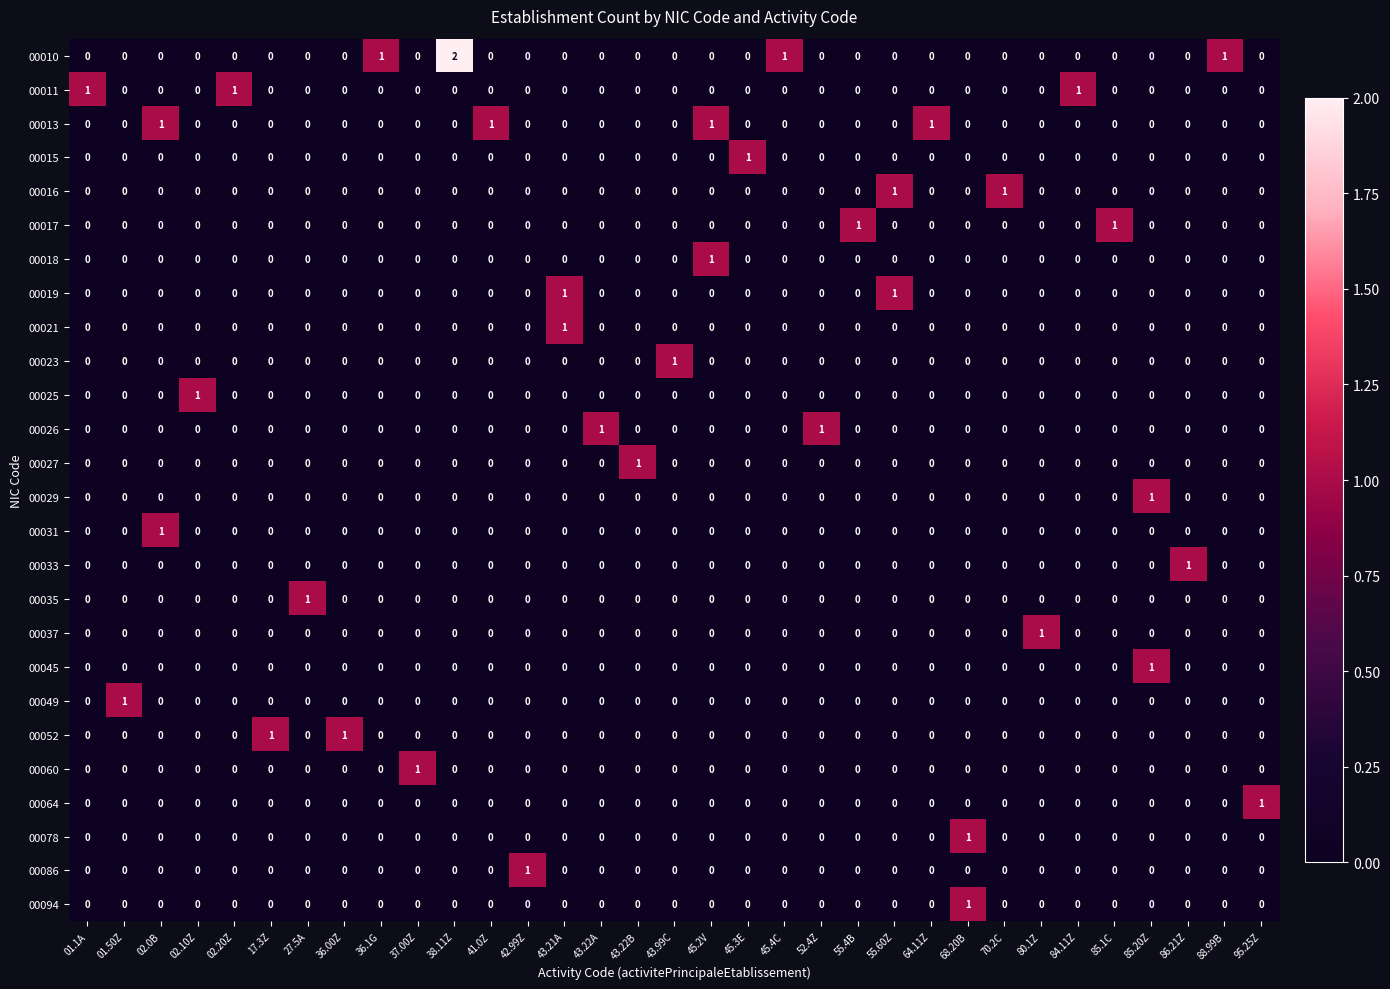

Which series has the largest range (max minus min)?

00010